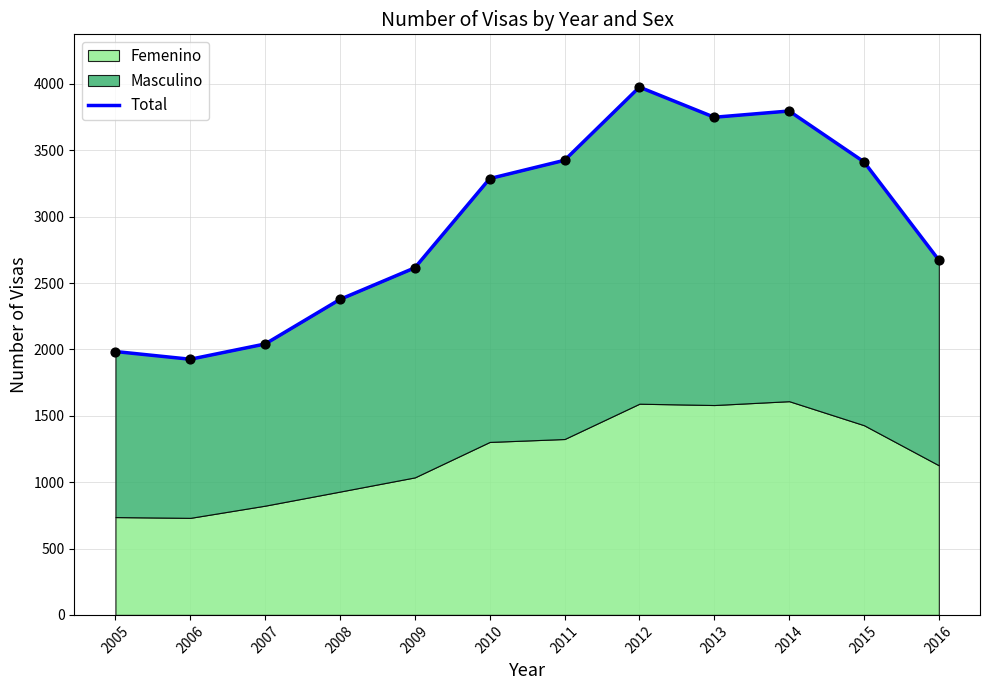

Approximately how many times larger is the value at 2016 compared to 2008?

1.1